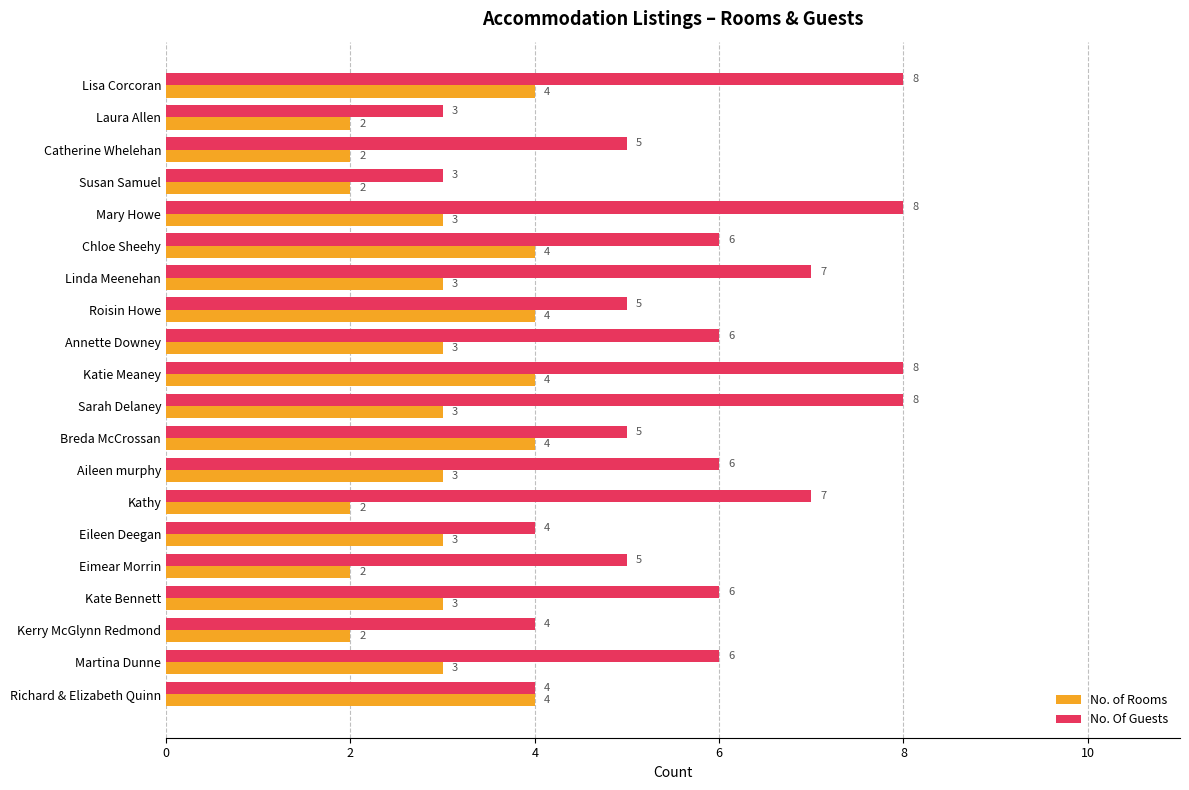

List the series in order of their peak value, lowest first.

No. of Rooms, No. Of Guests